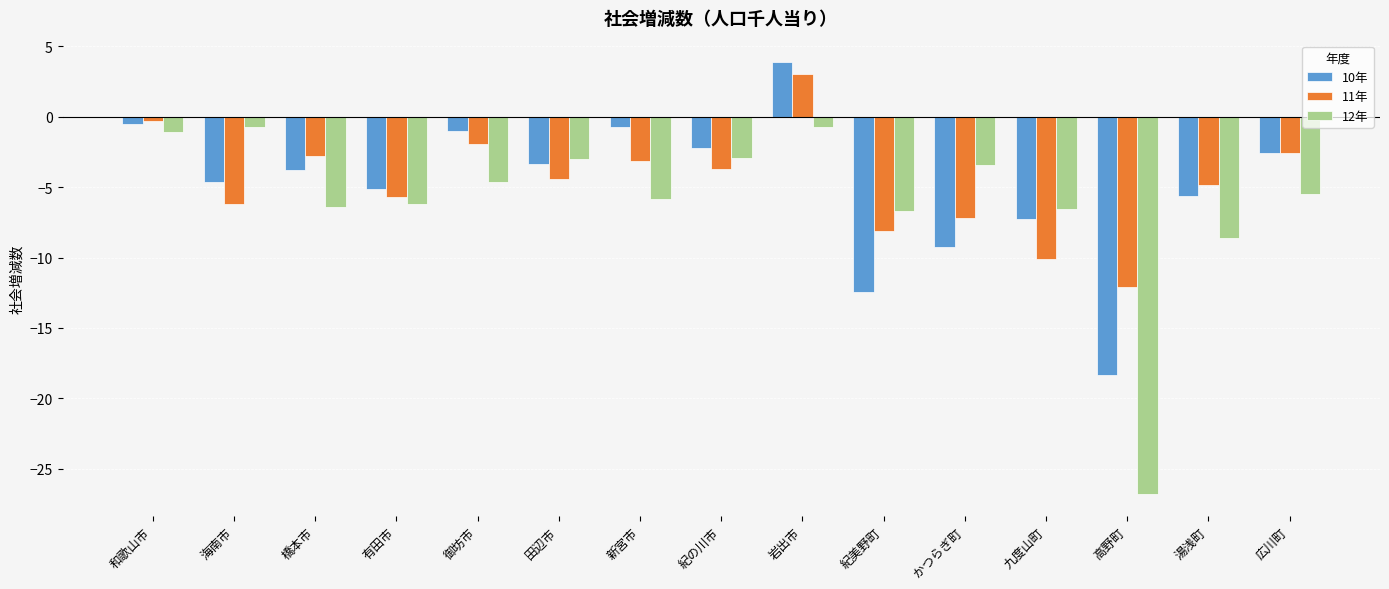

What is the sum of all 12年 values?

-89.2